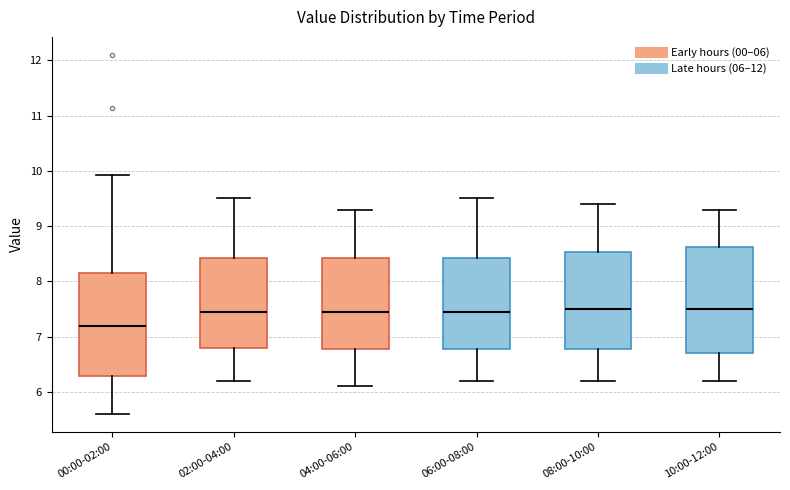

Reading left to right, read every box against the y-axis: the position of its median line, the range the box covers, and the ends of its whiskers. The values are not printed on the chart, so give them approximately, as read against the axis.

00:00-02:00: median 7.2, box 6.3 to 8.2, whiskers 5.6 to 9.9
02:00-04:00: median 7.5, box 6.8 to 8.4, whiskers 6.2 to 9.5
04:00-06:00: median 7.5, box 6.8 to 8.4, whiskers 6.1 to 9.3
06:00-08:00: median 7.5, box 6.8 to 8.4, whiskers 6.2 to 9.5
08:00-10:00: median 7.5, box 6.8 to 8.5, whiskers 6.2 to 9.4
10:00-12:00: median 7.5, box 6.7 to 8.6, whiskers 6.2 to 9.3